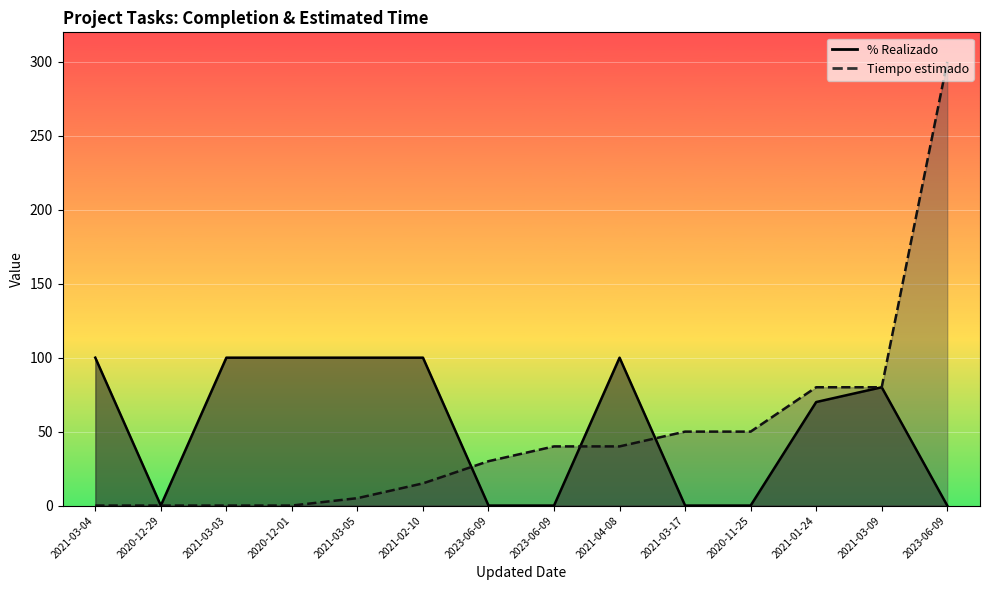

How many times do Tiempo estimado and % Realizado cross each other?

3